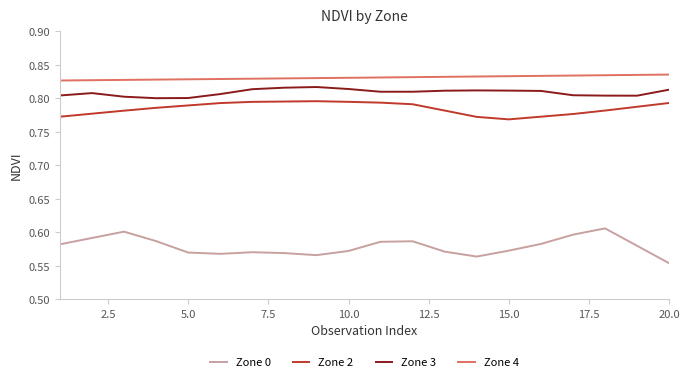

Is this an area chart (filled region under the line)?

No